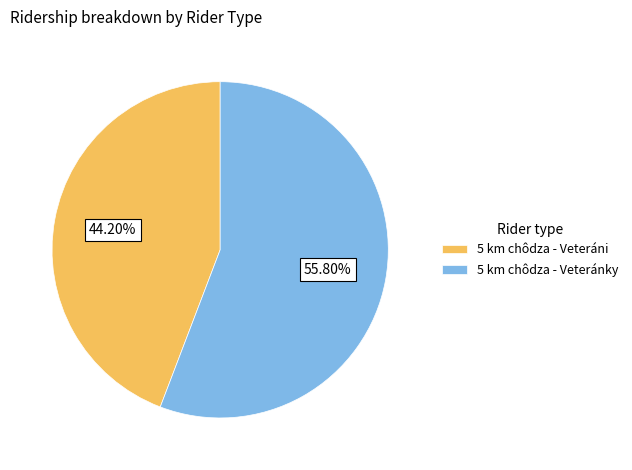

To the nearest percent, what is the combined percentage of 5 km chôdza - Veteránky and 5 km chôdza - Veteráni?

100%